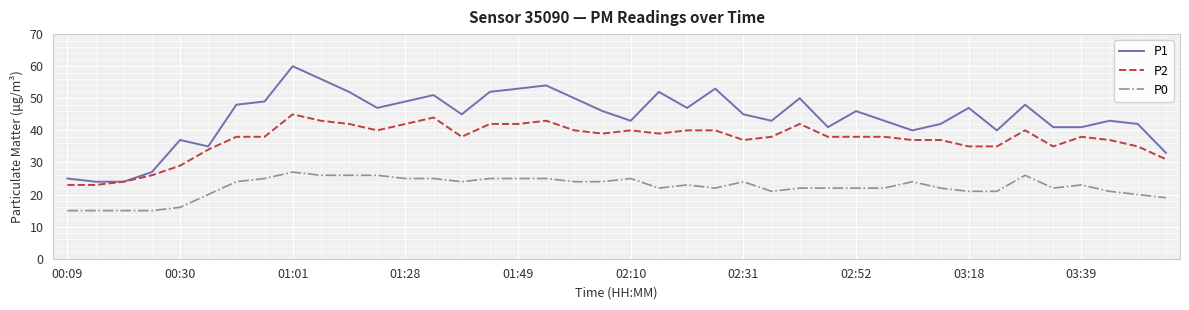

True or false: P0 and P2 intersect in this chart.

False